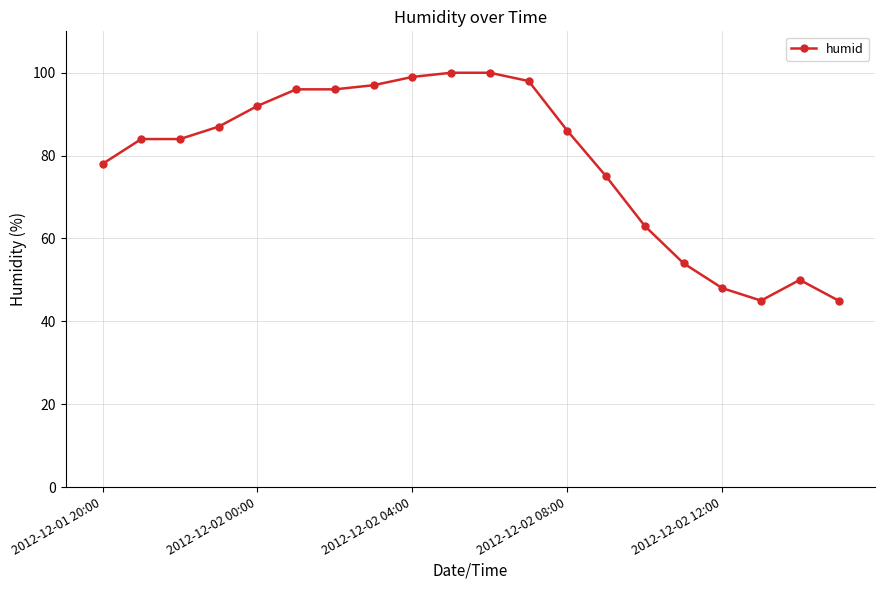

What is the maximum value shown in the chart?

100